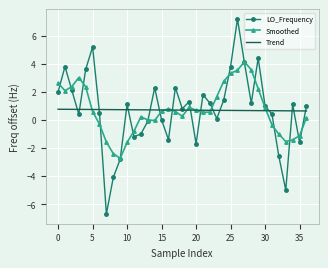

Rank the series by their maximum value, from highest to lowest.

LO_Frequency, Smoothed, Trend